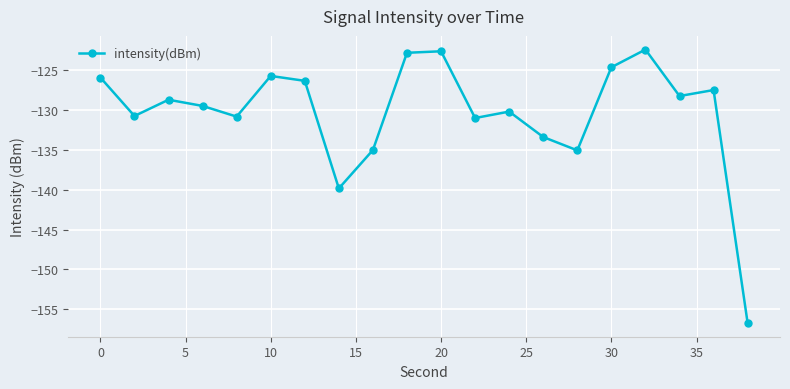

What is the maximum value shown in the chart?

-122.4